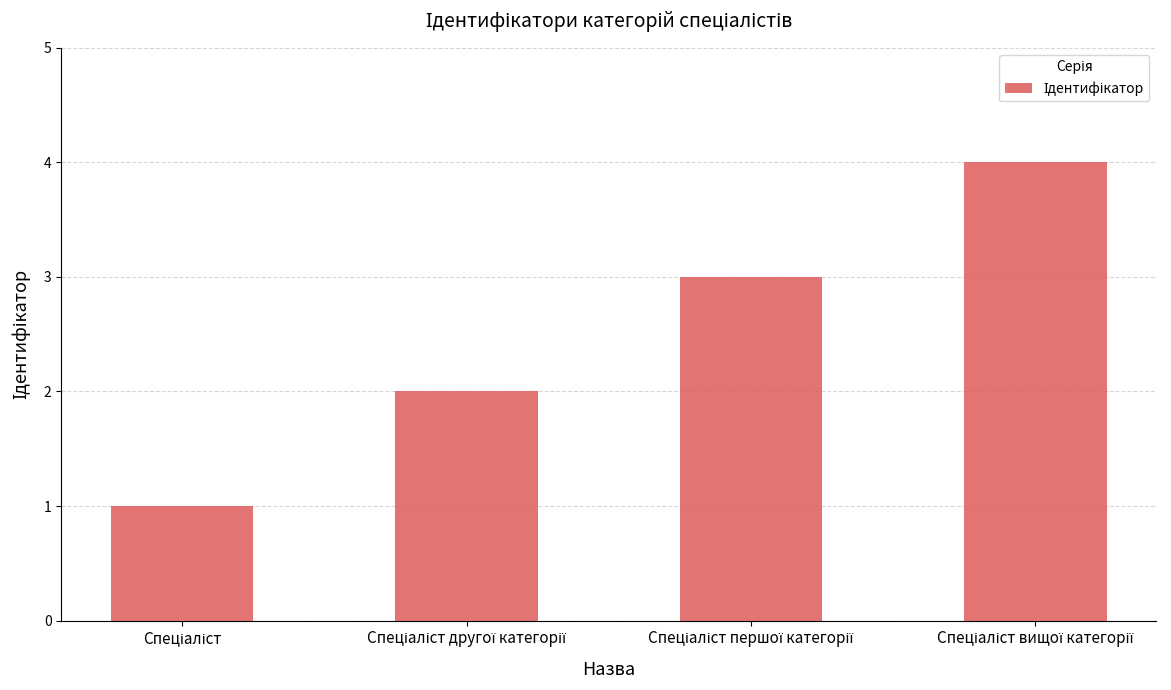

What is the greatest value displayed?

4